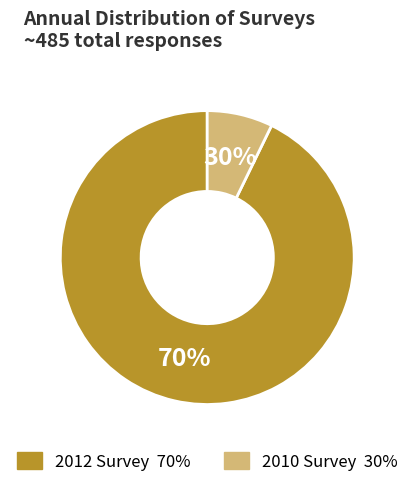

Is 30 the majority of the pie?

No